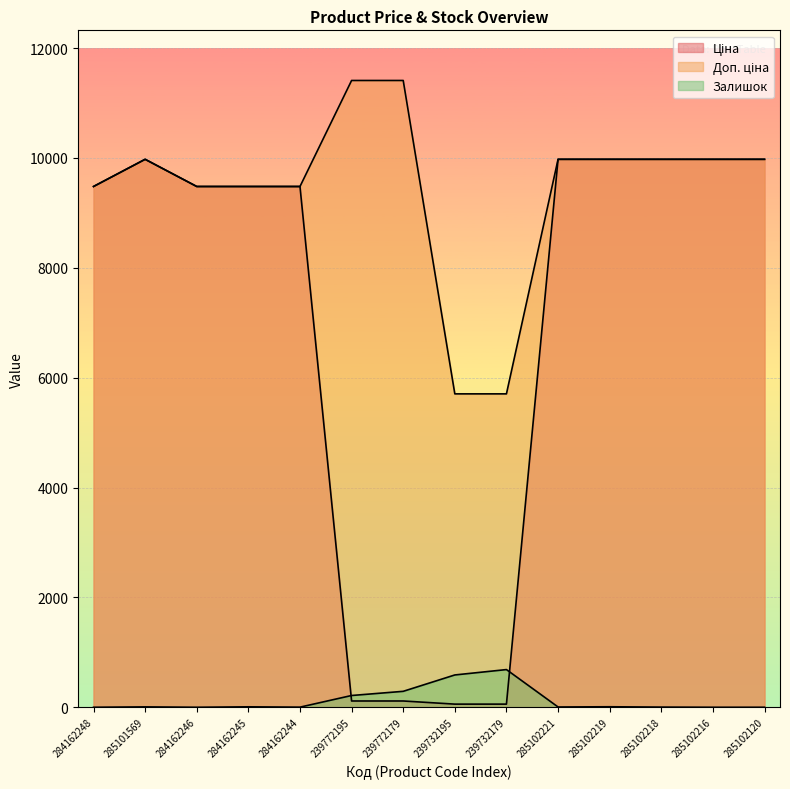

Does the chart display data point markers on the line(s)?

No